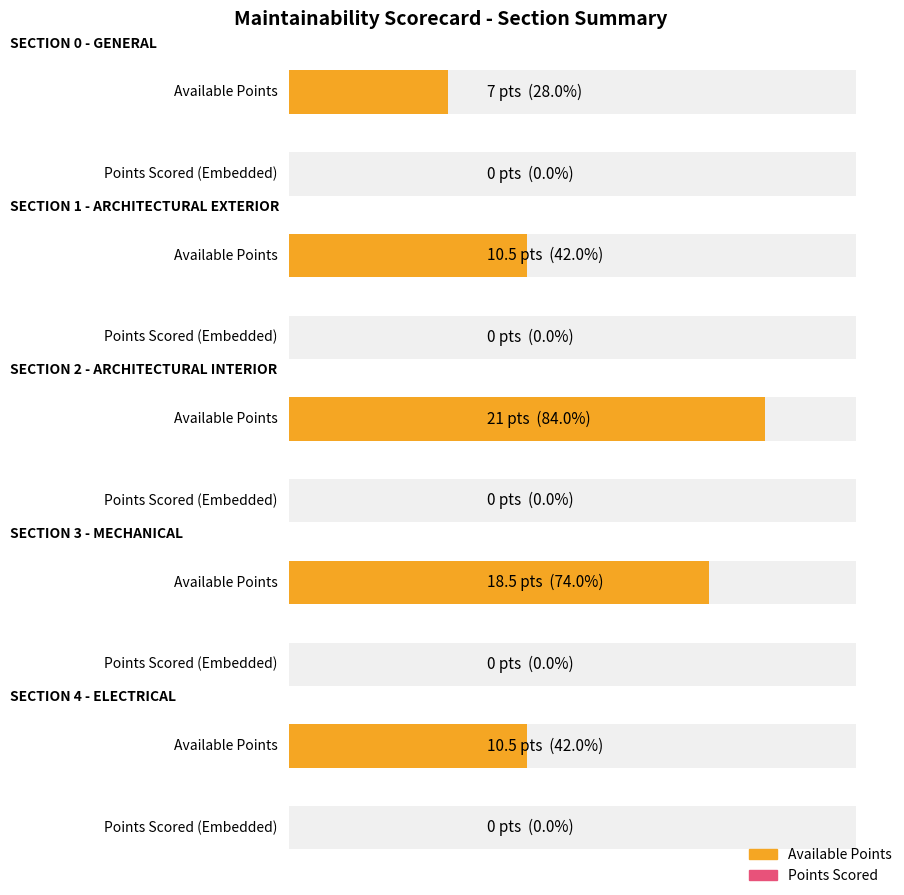

Does the chart contain any negative values?

No